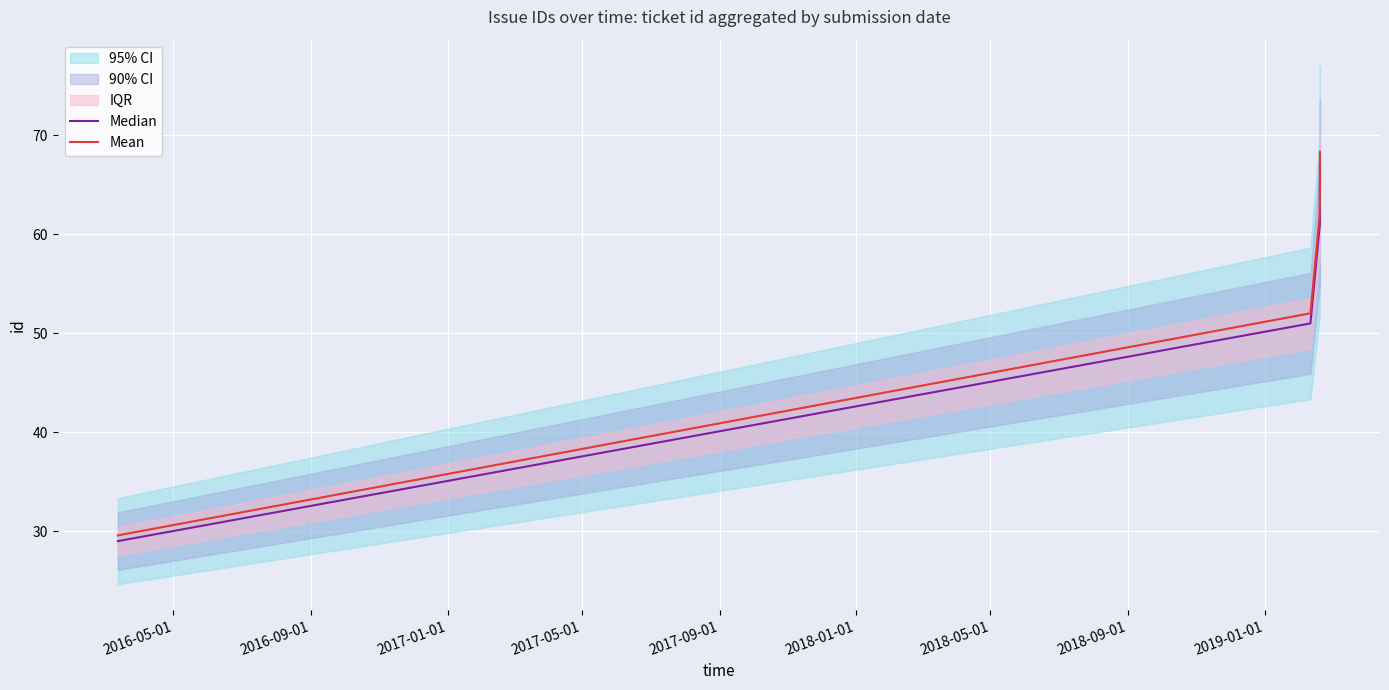

What is the maximum value for Mean?

68.3